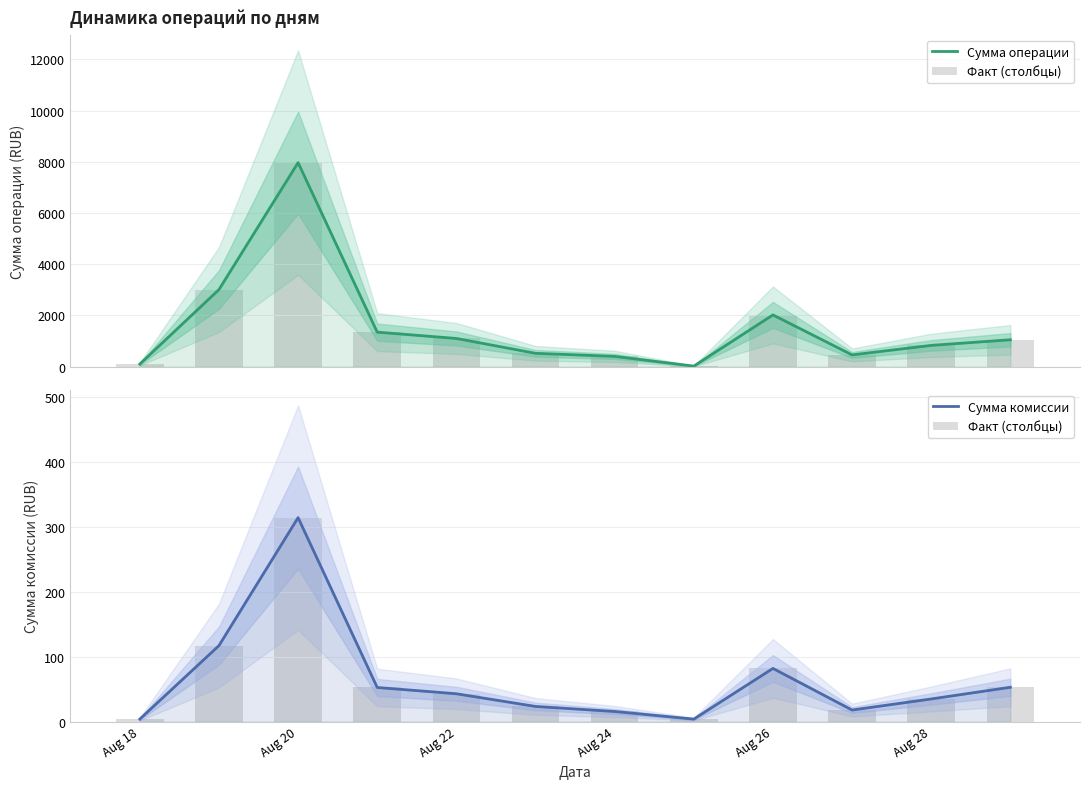

At how many categories does at least one series exceed 4552?

1